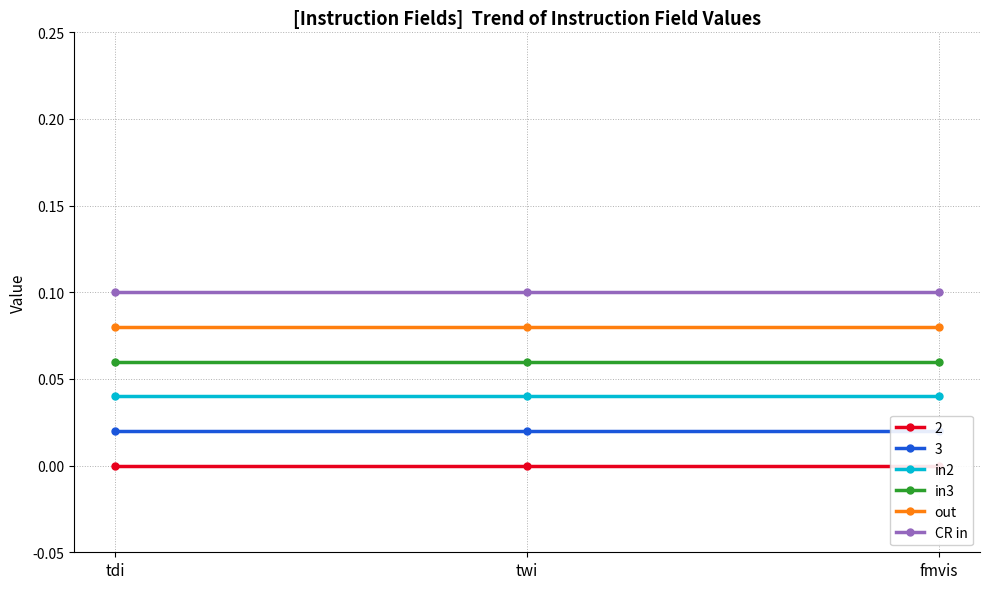

Is this an area chart (filled region under the line)?

No